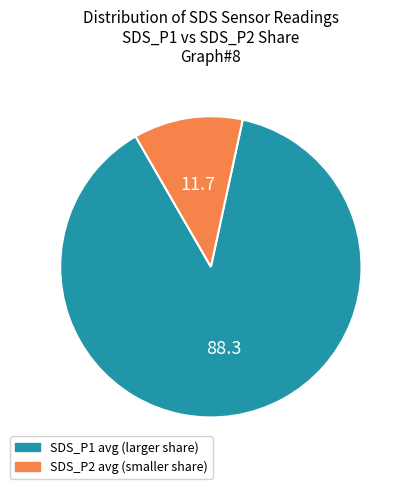

Is there a majority slice in this chart?

Yes